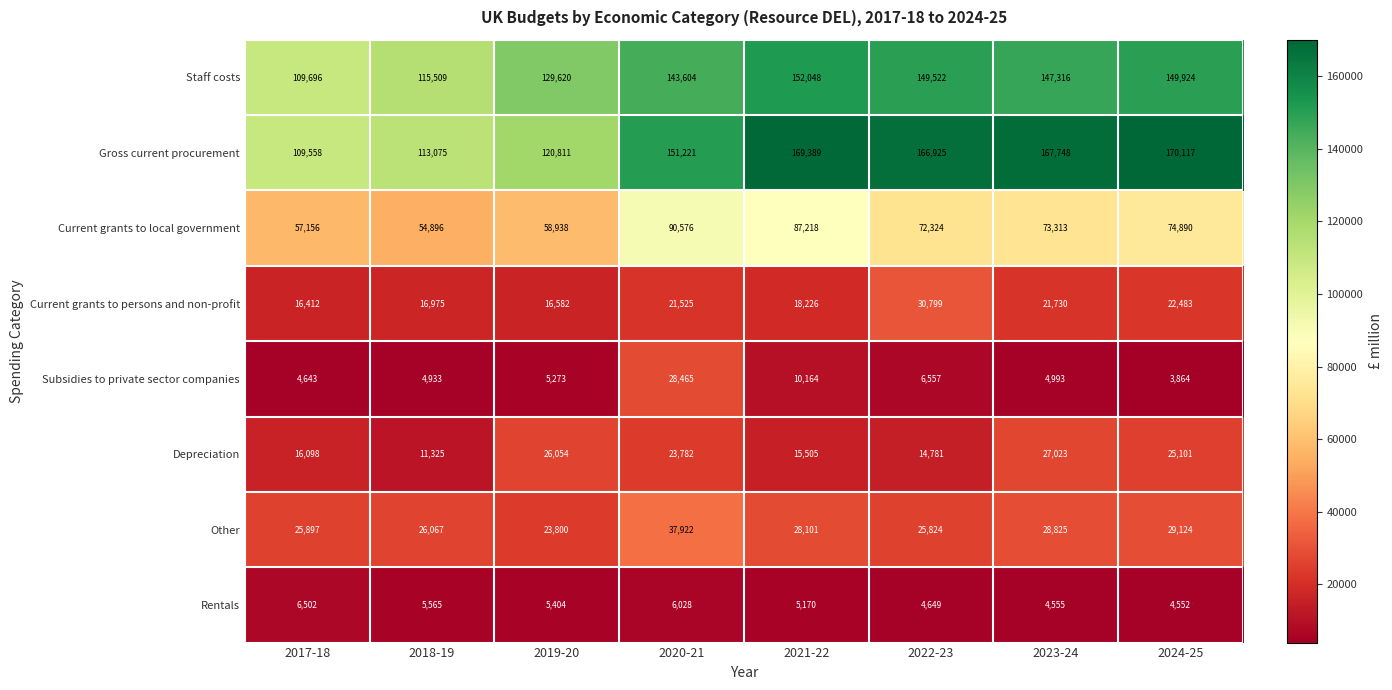

At which category is the sum across all series the highest?

2020-21